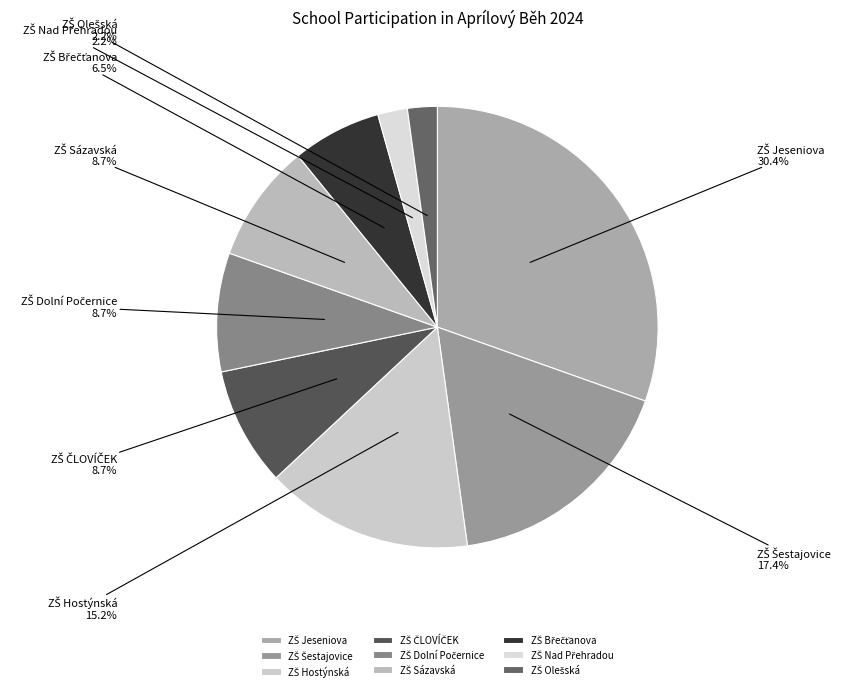

Does any single category account for the majority?

No